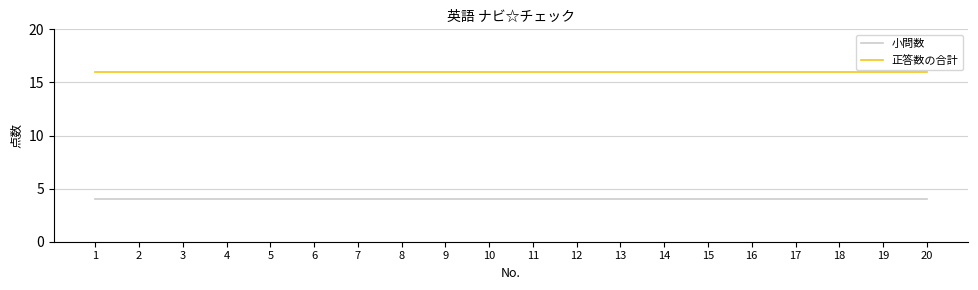

Reading left to right, extract all data points from this chart.

小問数: 1=4	2=4	3=4	4=4	5=4	6=4	7=4	8=4	9=4	10=4	11=4	12=4	13=4	14=4	15=4	16=4	17=4	18=4	19=4	20=4
正答数の合計: 1=16	2=16	3=16	4=16	5=16	6=16	7=16	8=16	9=16	10=16	11=16	12=16	13=16	14=16	15=16	16=16	17=16	18=16	19=16	20=16